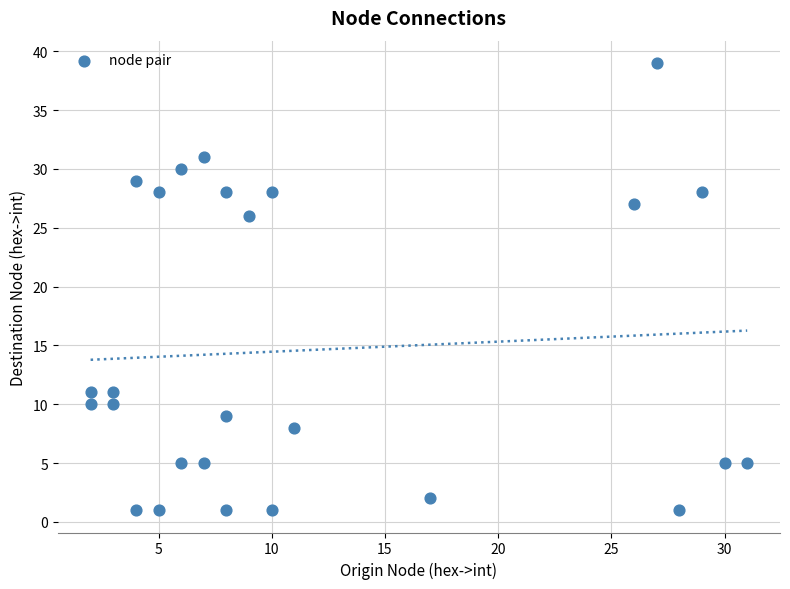

What is the range of X values (max minus min)?

29